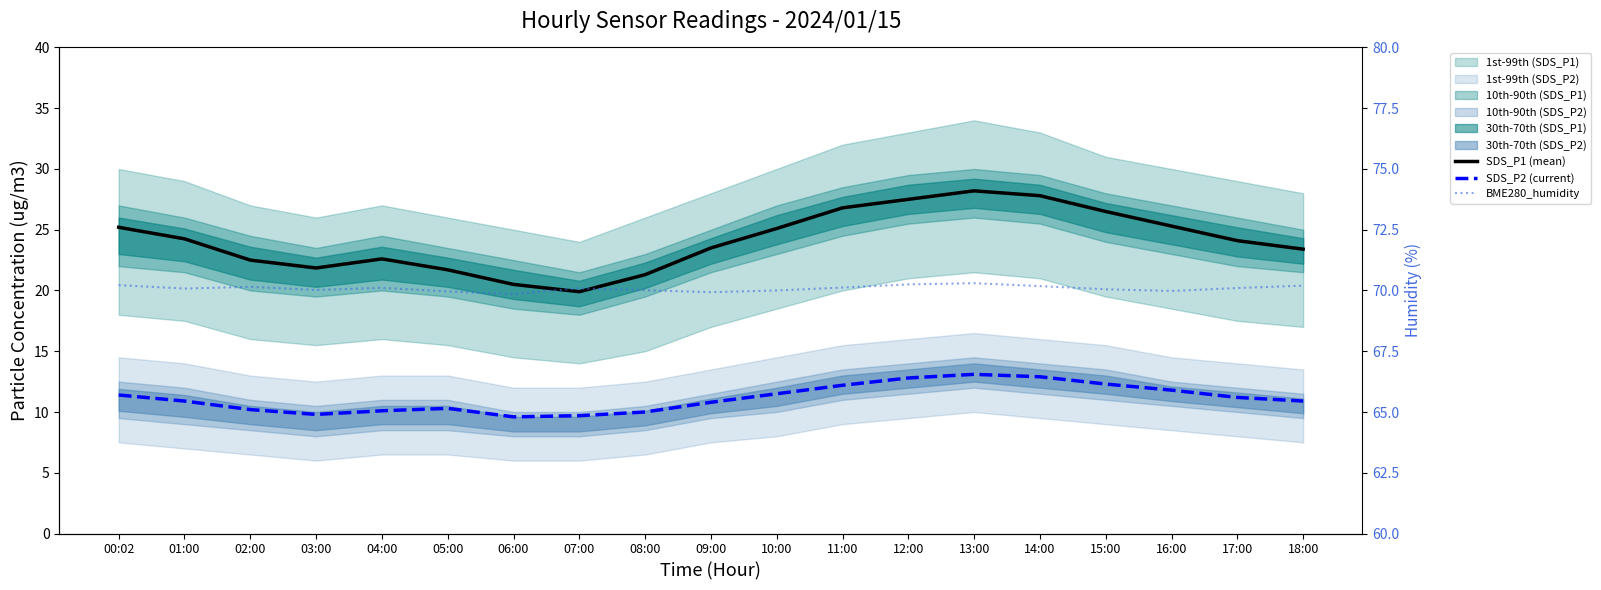

Between 01:00 and 15:00, which is larger?

15:00